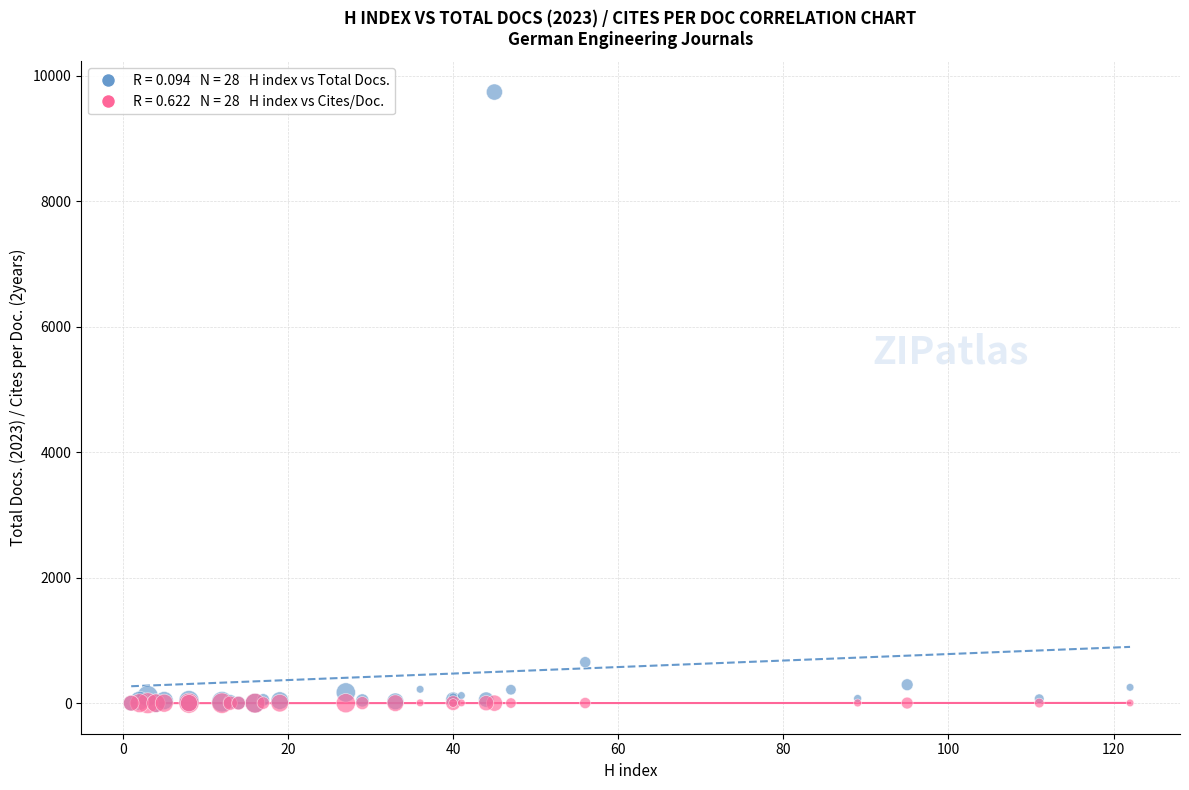

Across all series, what Y value is closest to 4868?

653.0